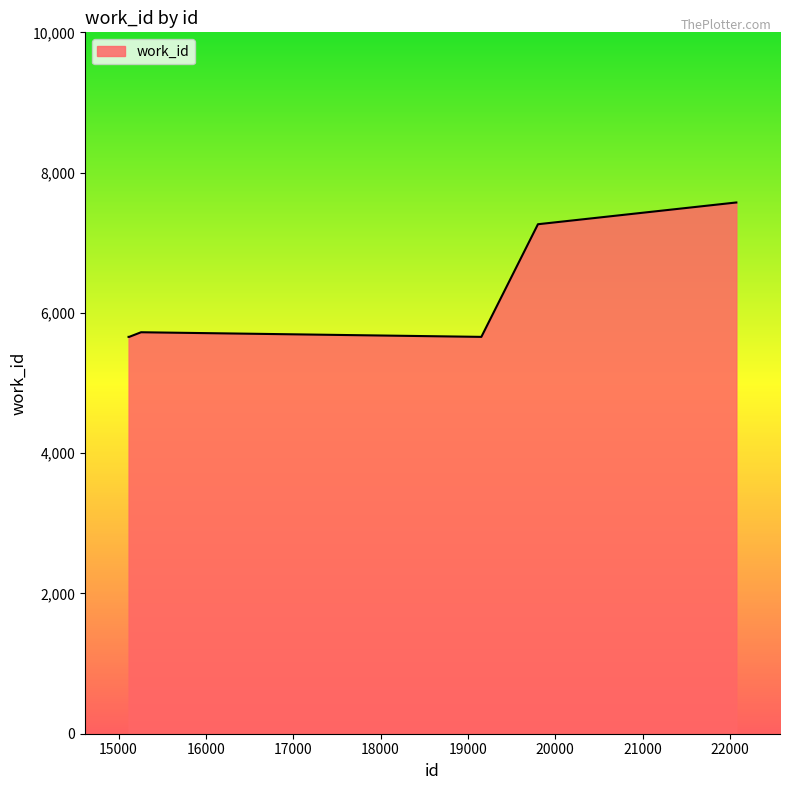

What is the difference between the maximum and minimum values?

1916